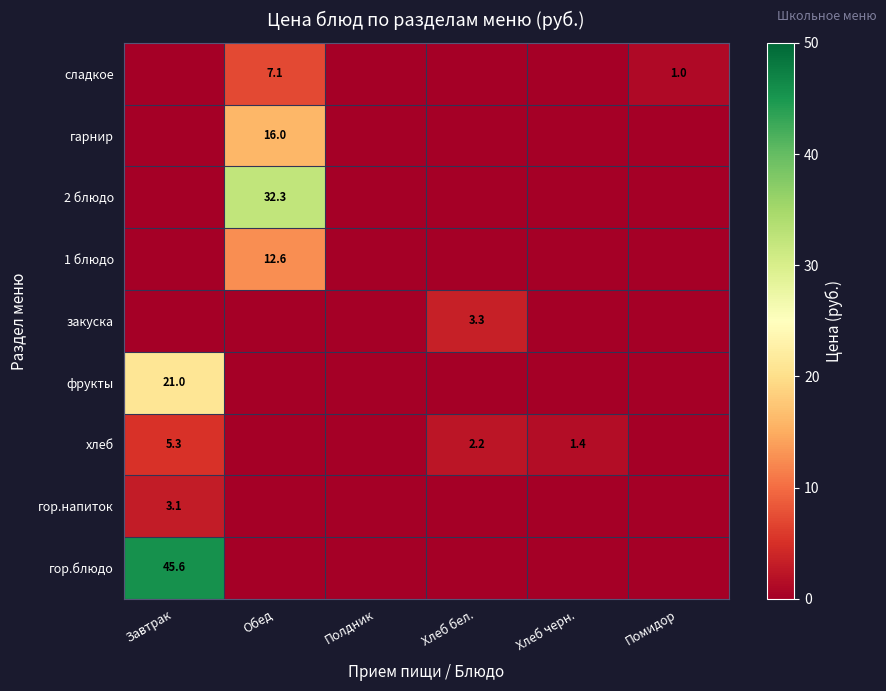

True or false: фрукты has a value of 21.0 at Завтрак.

True